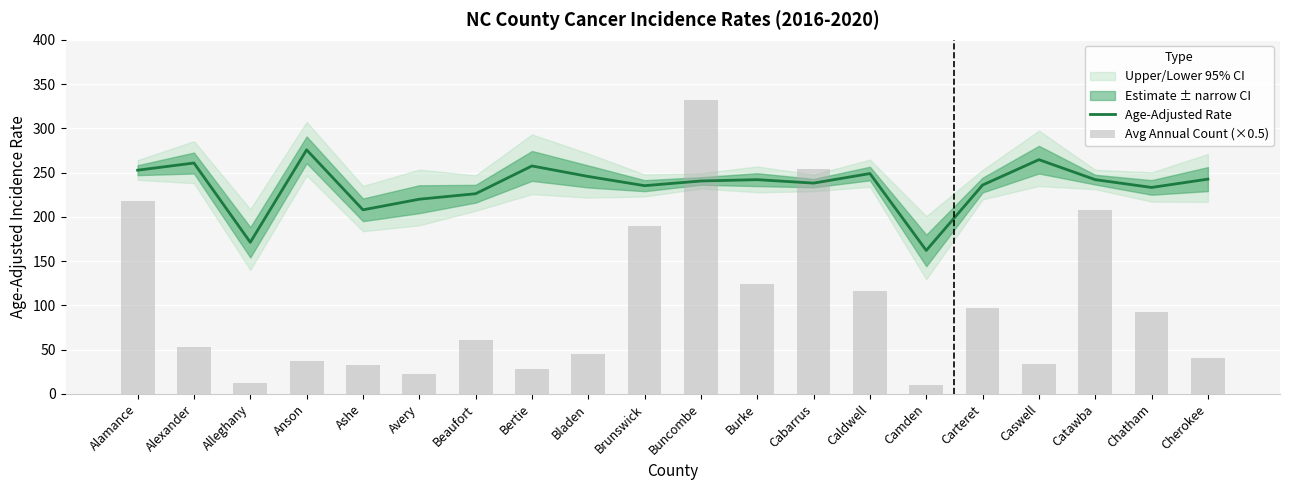

Is the value of Age-Adjusted Rate at Caldwell greater than the value of Avg Annual Count (×0.5) at Buncombe?

No